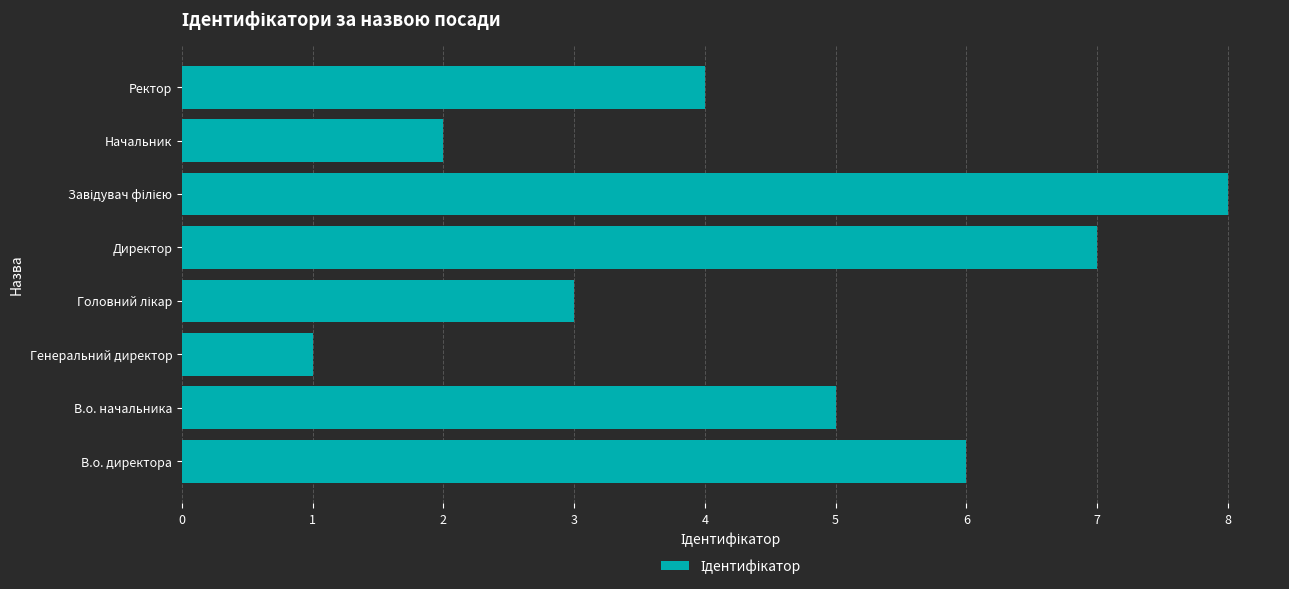

Where is the data nearest to the value 4?

Ректор